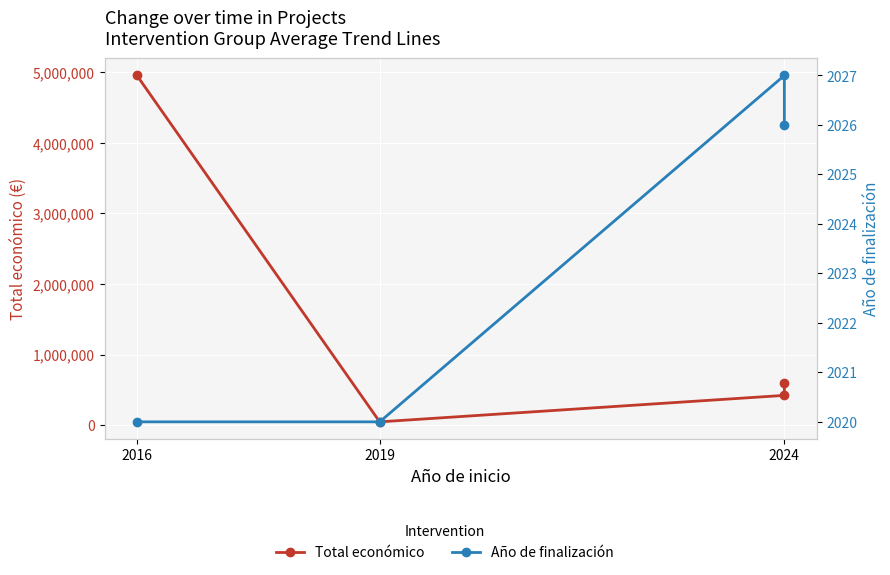

What is the spread (max minus min) of values at 2016?

4951140